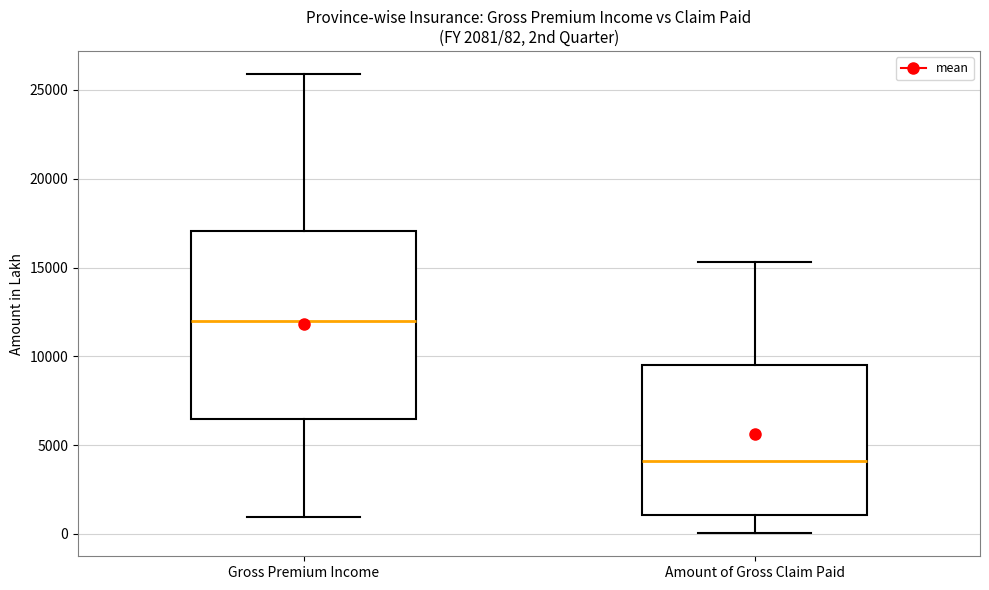

Comparing the boxes themselves (not the whiskers), which one is the tallest?

Gross Premium Income